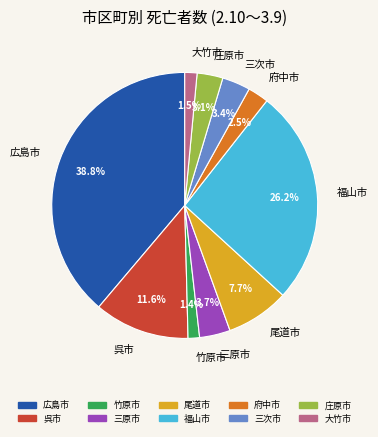

What percentage is the 福山市 slice, to the nearest percent?

26%